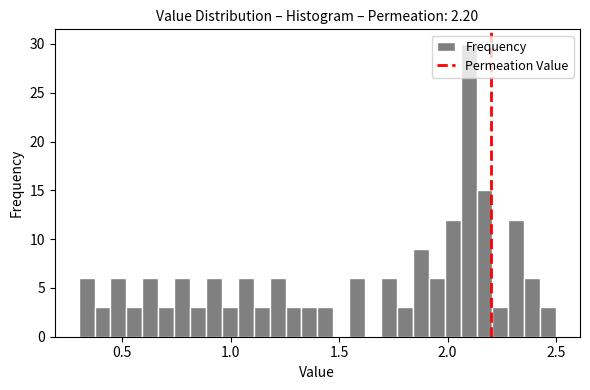

Read against the x-axis, roughly where is the centre of the tallest bar?

2.10